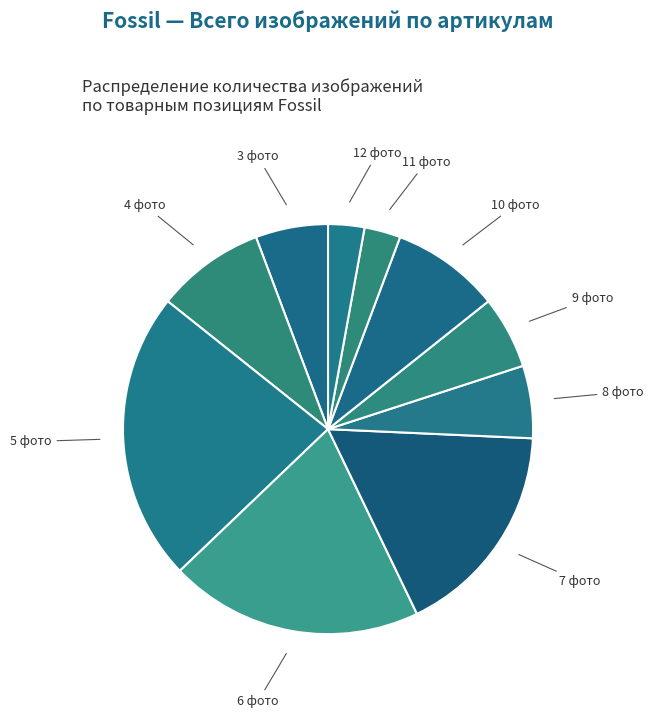

Is there any slice that represents more than half of the pie?

No